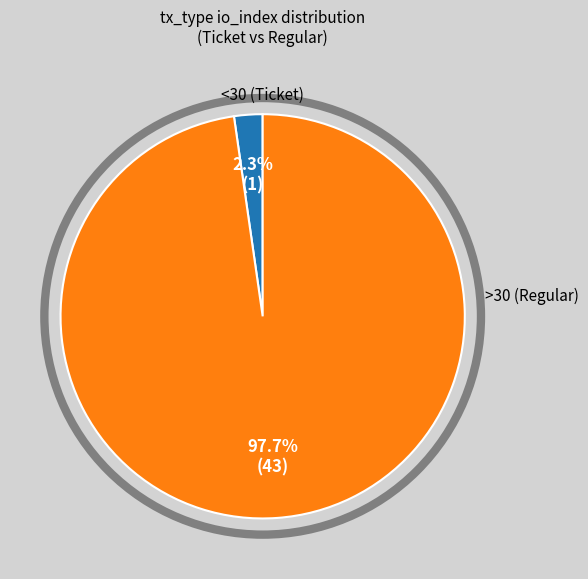

Is there a majority slice in this chart?

Yes